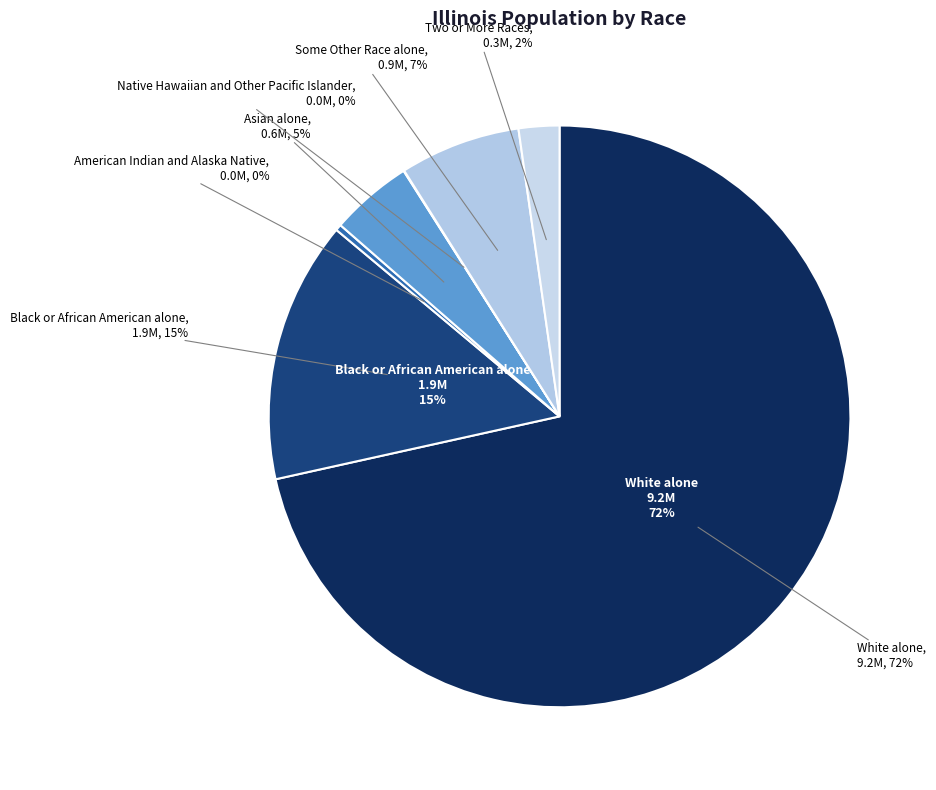

To the nearest percent, what percentage of the pie is White alone?

72%